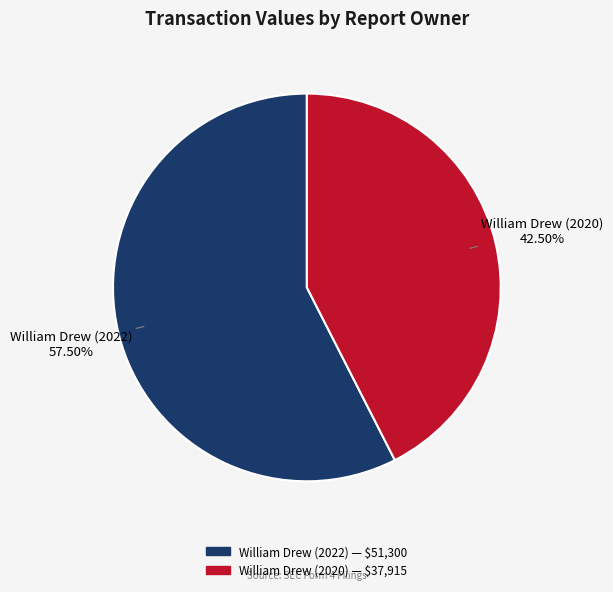

Is William Drew (2020) the majority of the pie?

No